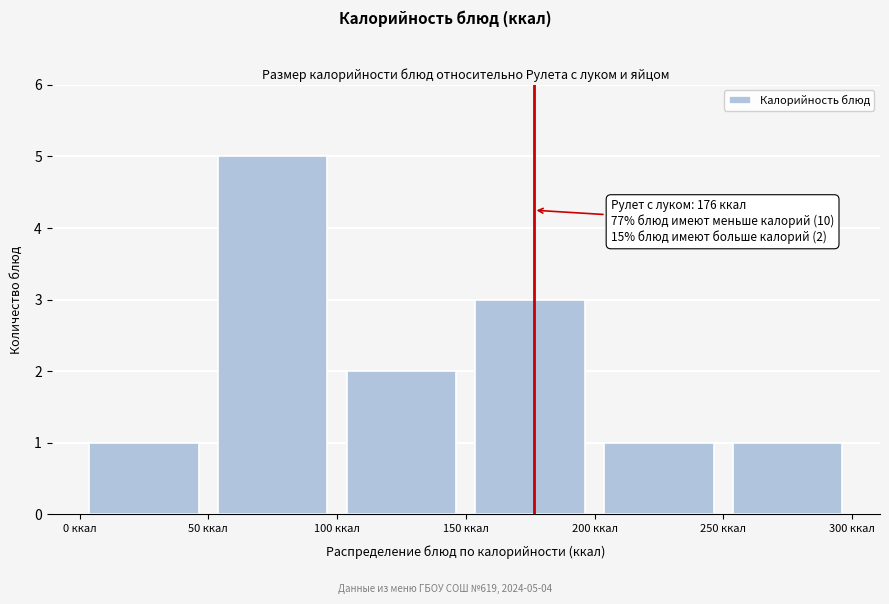

Which range on the x-axis has the tallest bar?

50 to 100